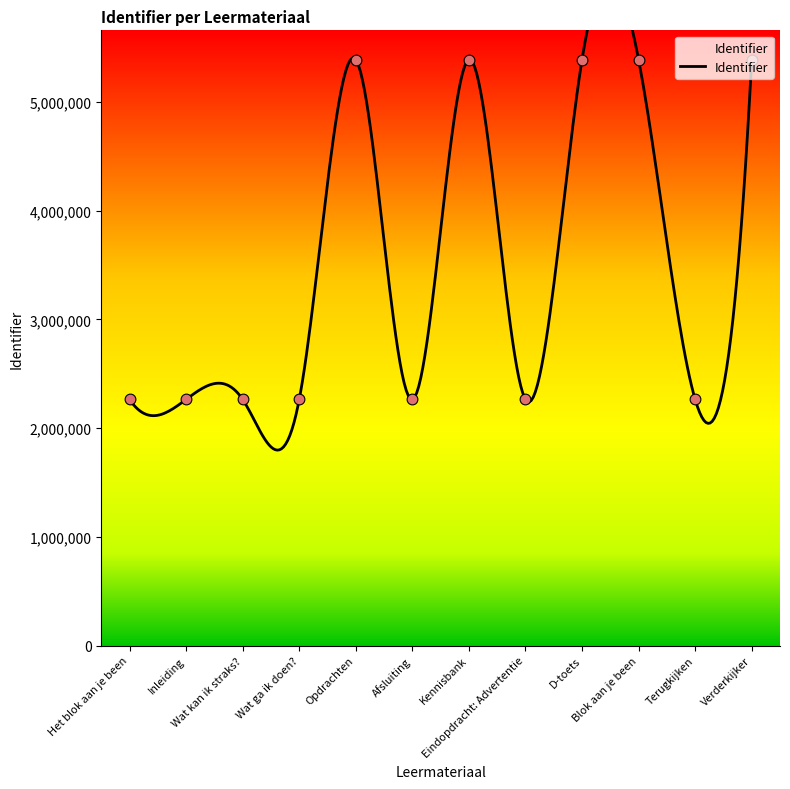

What is the change in value from Wat ga ik doen? to Verderkijker?

+3126111